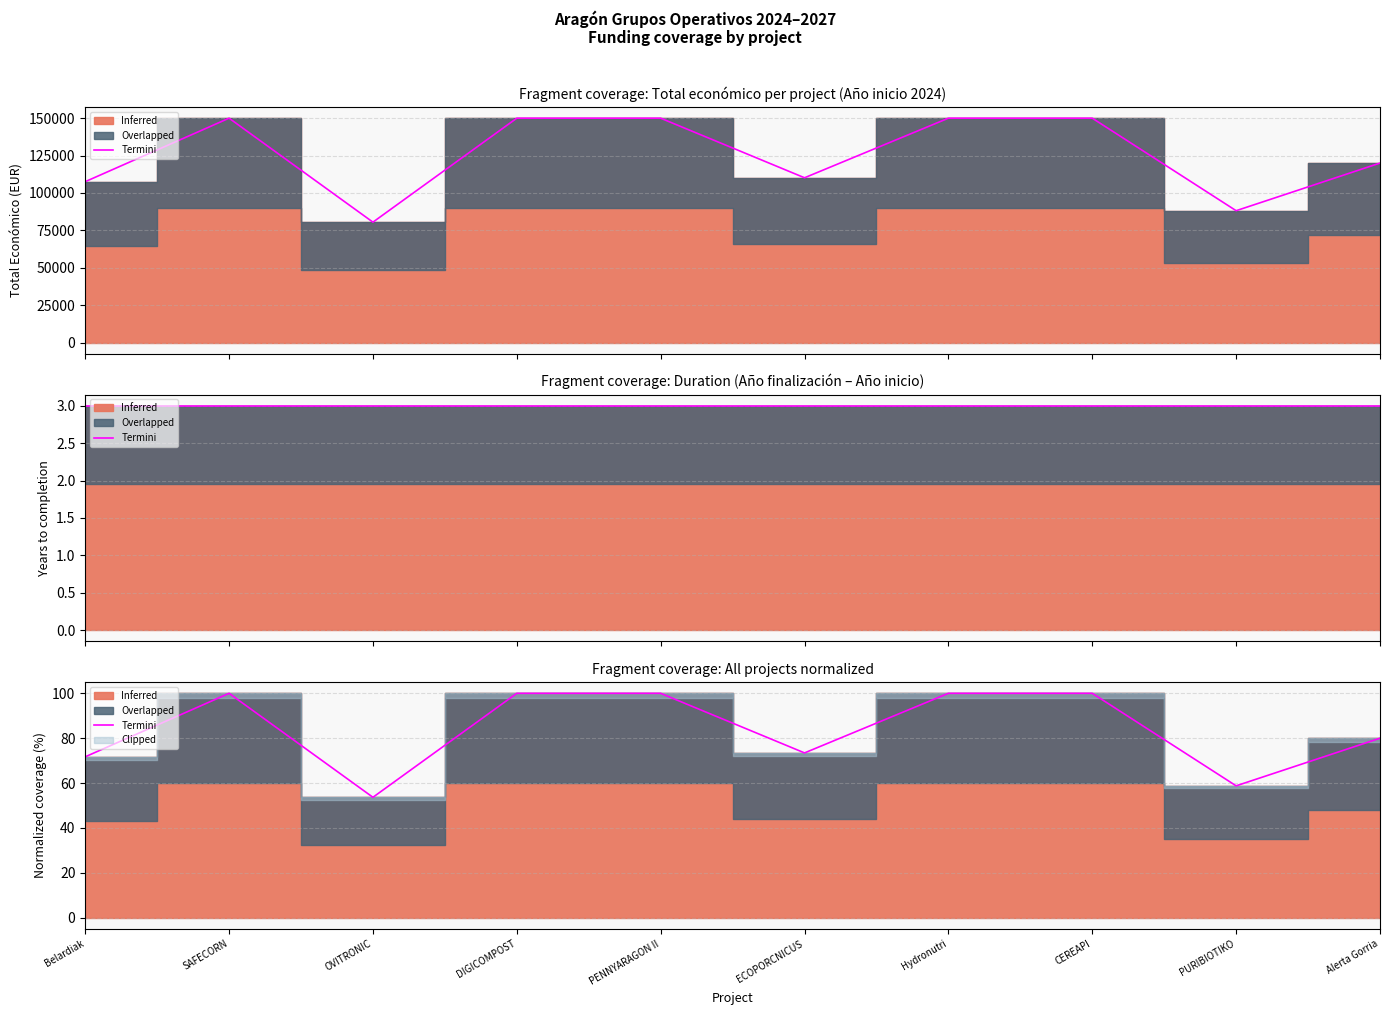

Reading left to right, what are all the values shown in this chart?

71.7	100.0	53.7	100.0	100.0	73.4	100.0	100.0	58.8	80.0